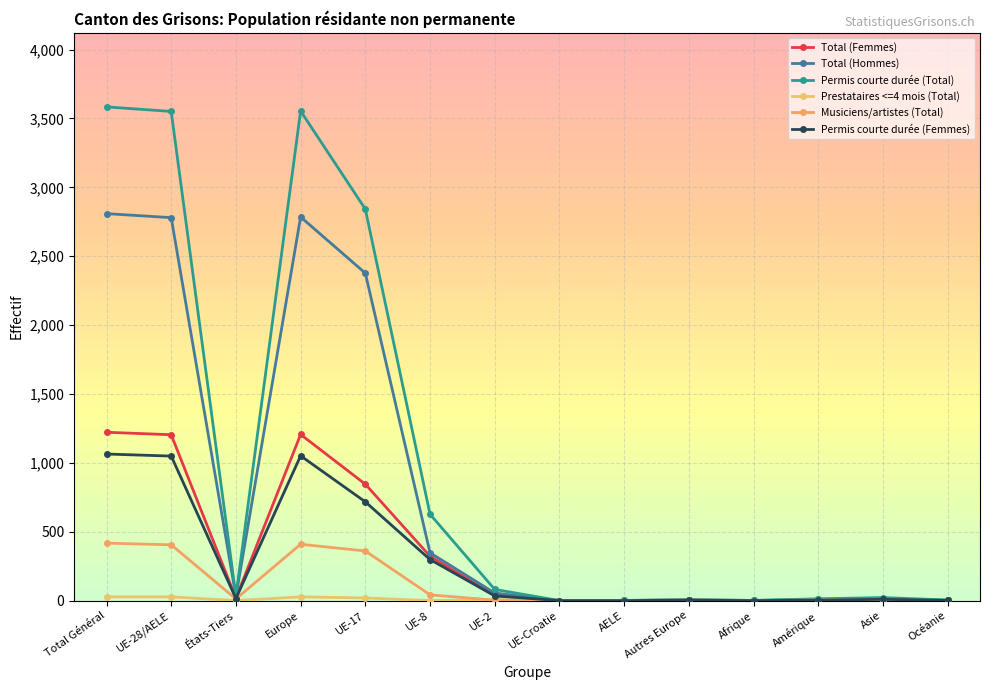

Between AELE and Amérique, which is larger?

Amérique